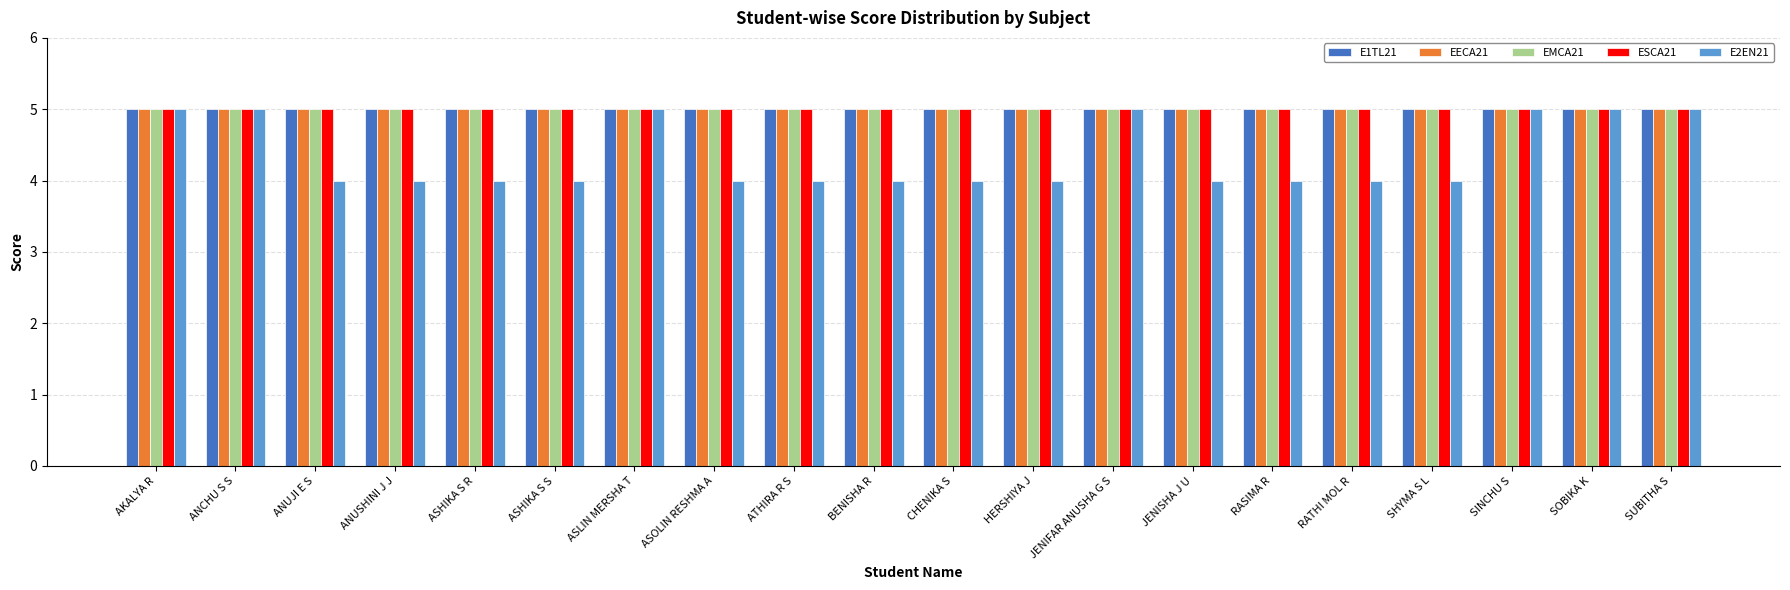

What is the value of the EMCA21 bar at the 19th from the left?

5